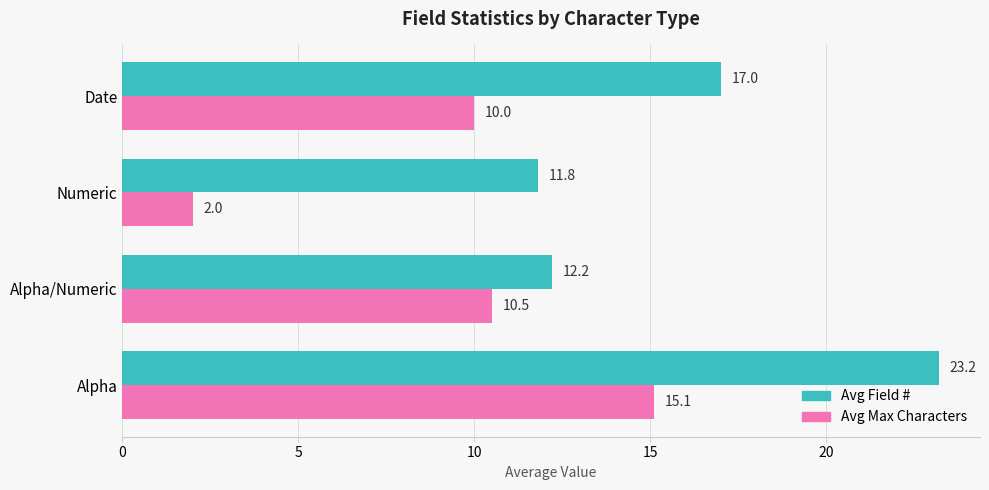

What is the highest value of the Avg Max Characters series?

15.1